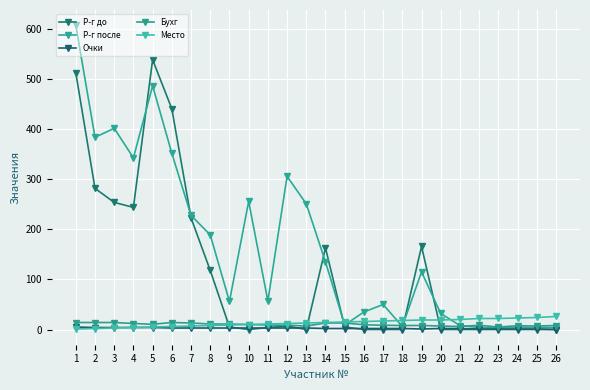

How many lines are shown in the chart?

5